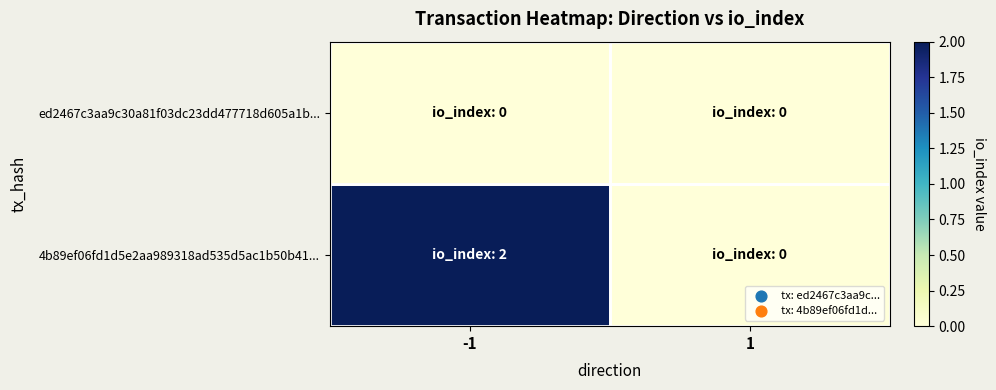

What is the greatest value displayed?

2